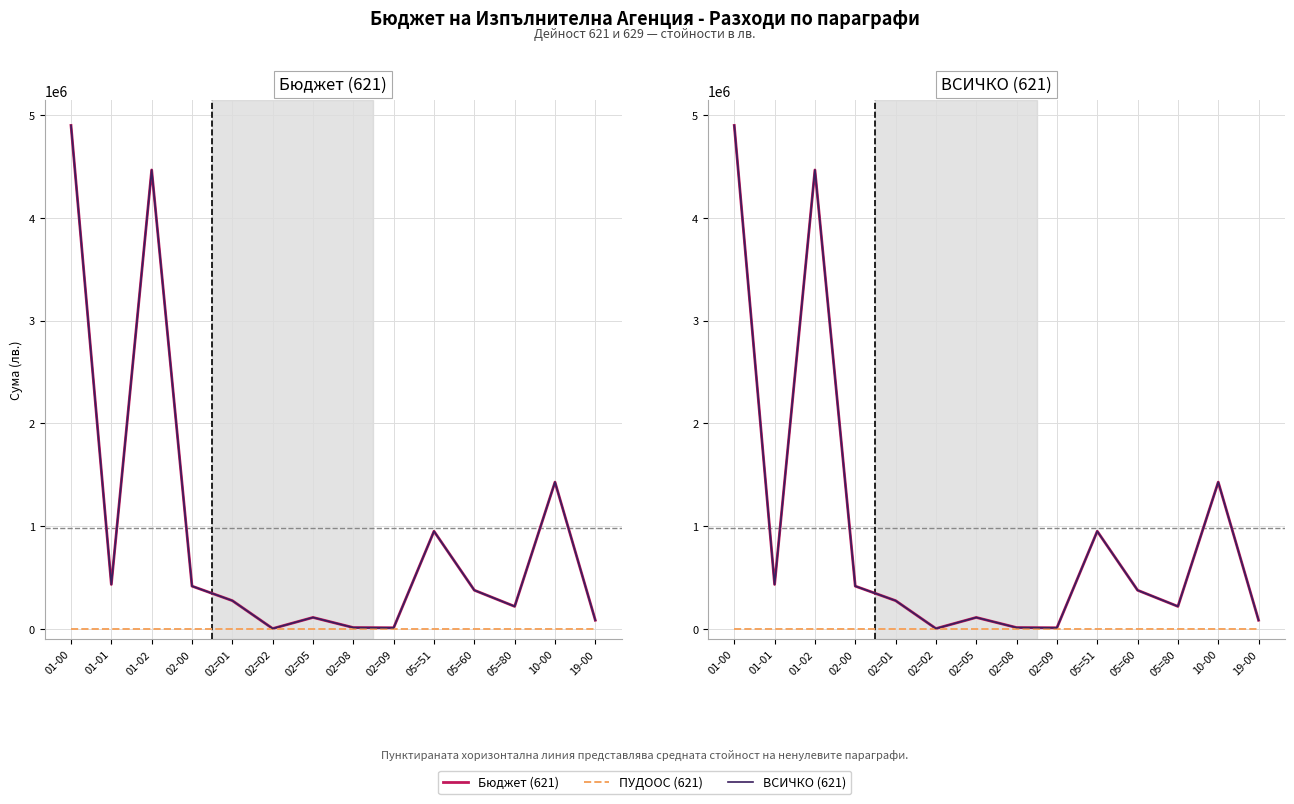

At which label does ВСИЧКО (621) first exceed 376972?

01-00